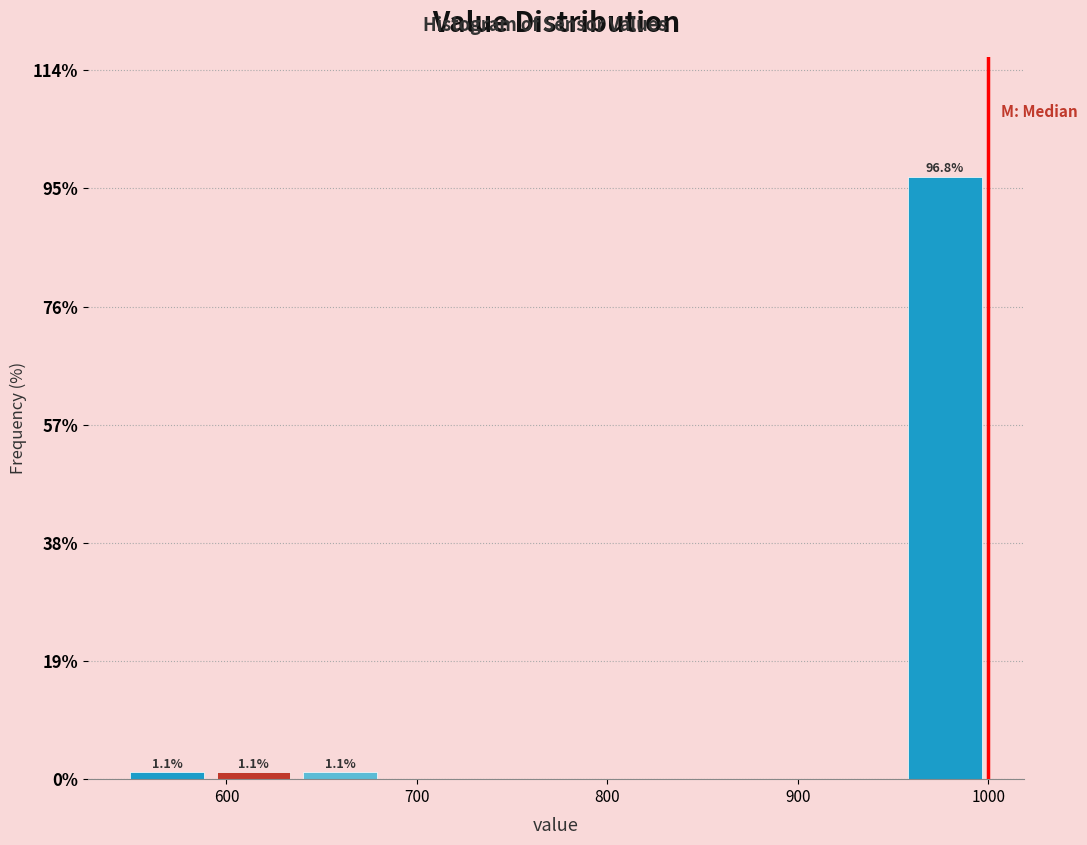

Which range on the x-axis has the tallest bar?

950 to 1000